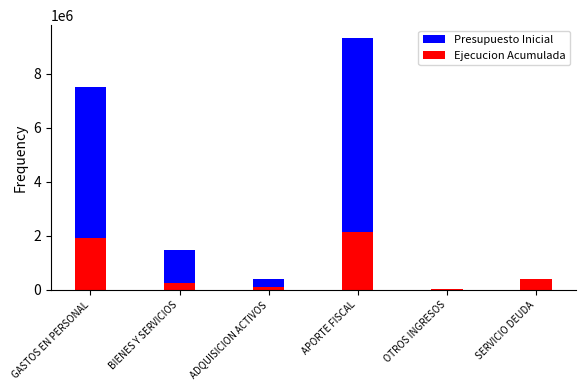

How many values in the Presupuesto Inicial series are below 1473322?

3